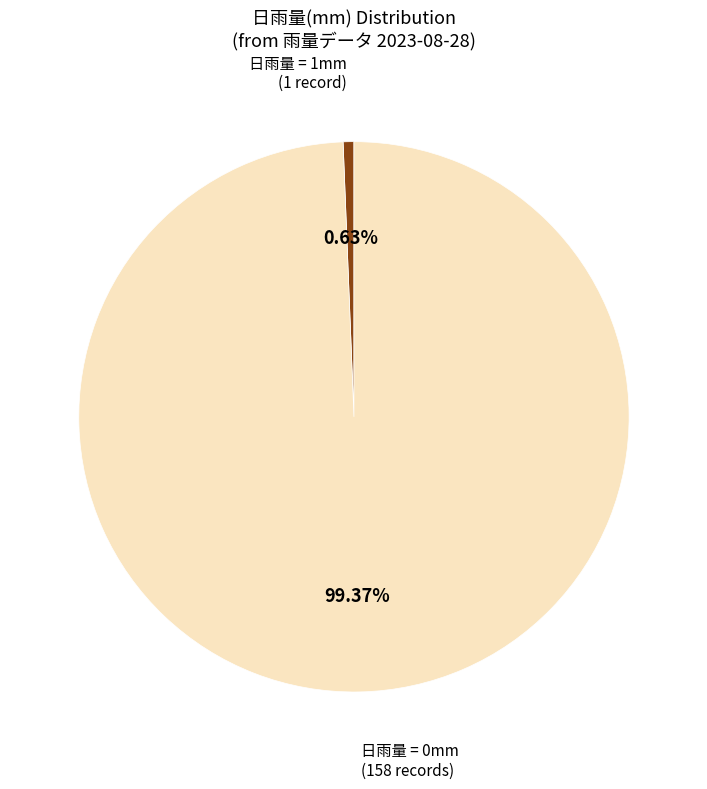

Is there any slice that represents more than half of the pie?

Yes